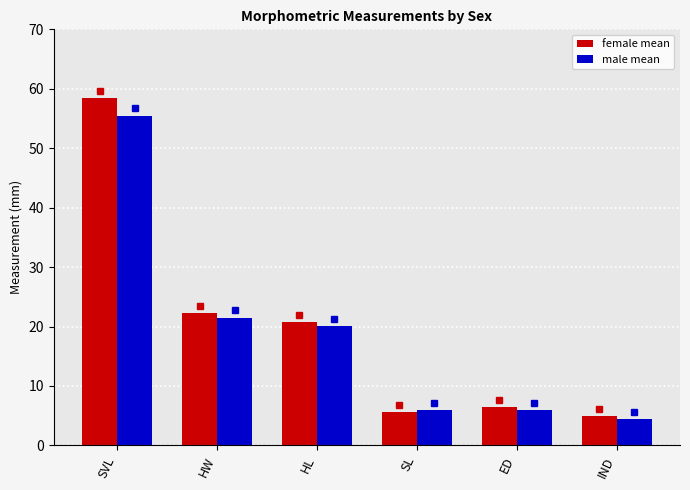

Is it true that male mean equals 34.7 at HL?

False